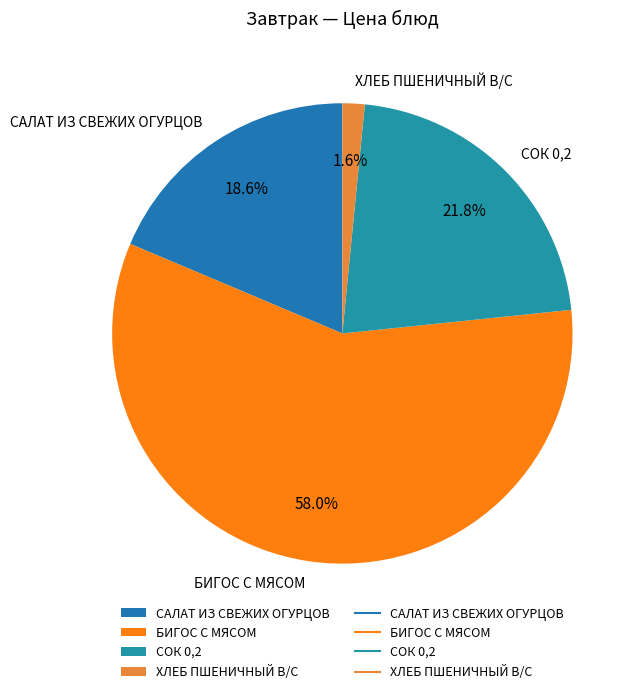

To the nearest percent, what is the difference between the largest and smallest slice percentages?

56%